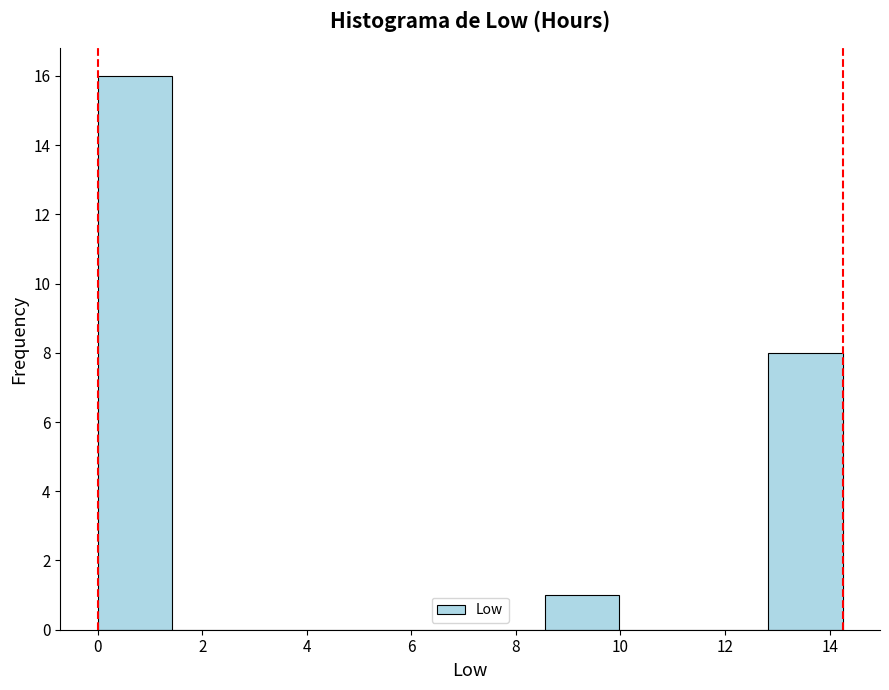

How tall is the bar that spans 0.0 to 1.4 on the x-axis? Neither the bar edges nor the heights are printed on the chart, so give them approximately, as read against the axes.

16